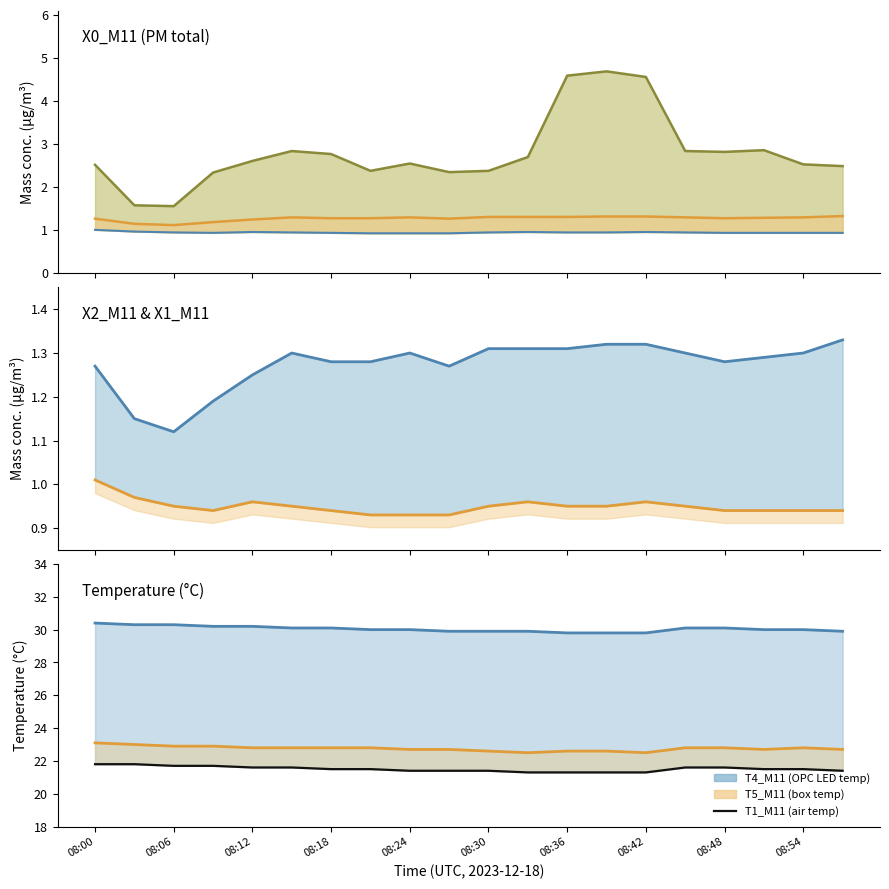

What is the highest value of the T4_M11 series?

30.4